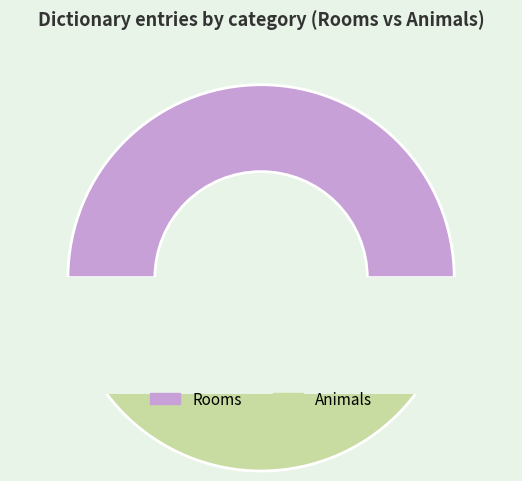

Which category accounts for the majority?

Animals